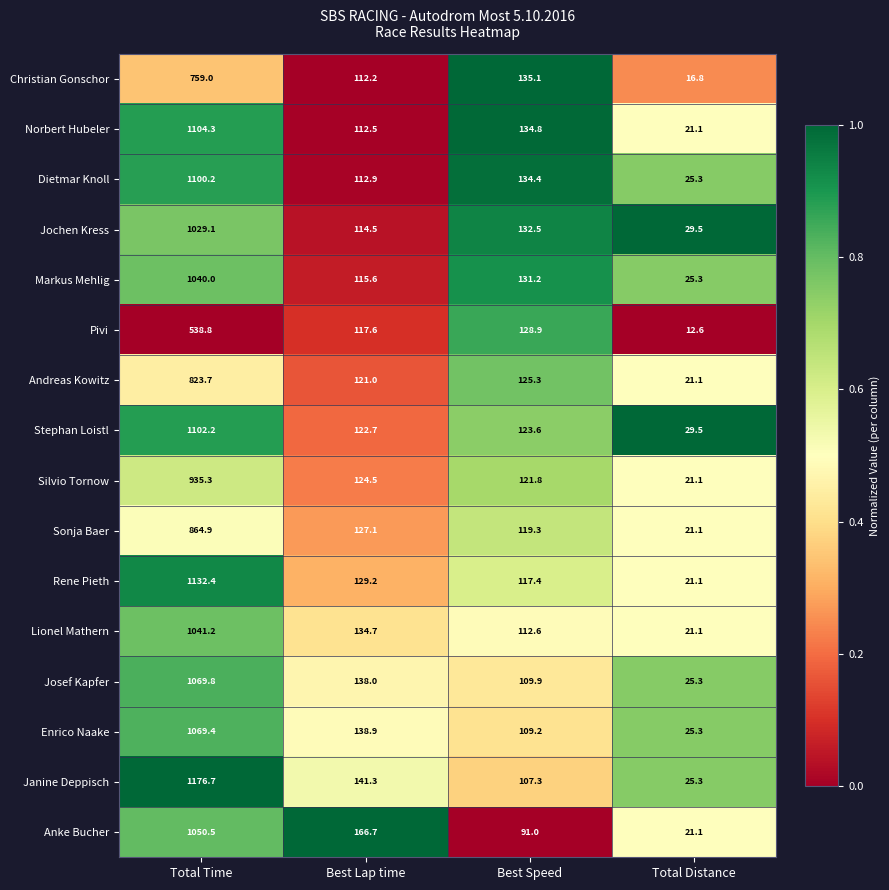

What is the difference between the maximum and minimum values in the Silvio Tornow series?

914.2